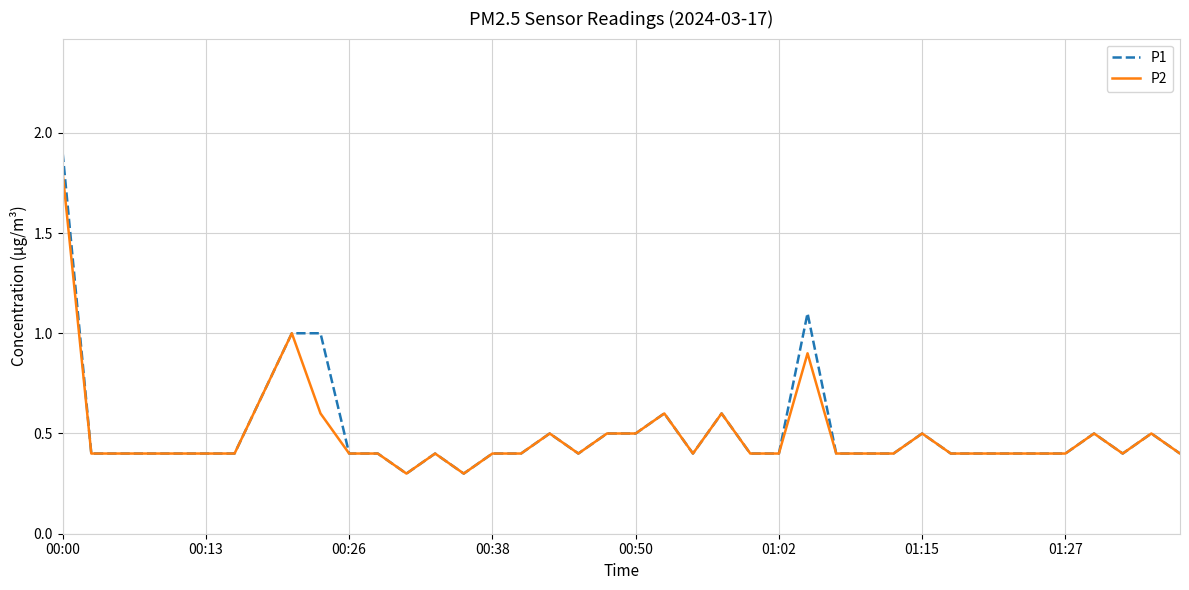

Rank the series by their maximum value, from highest to lowest.

P1, P2